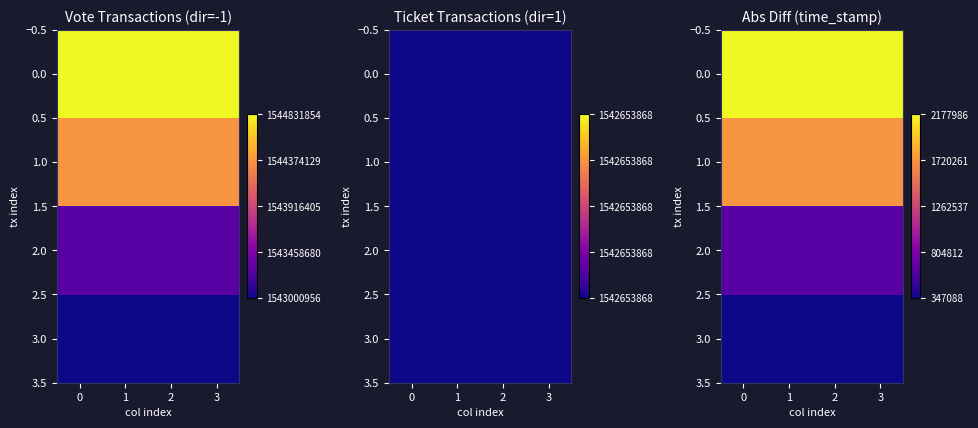

Is the value of 0.0 at 2 greater than the value of 1.0 at 1?

Yes